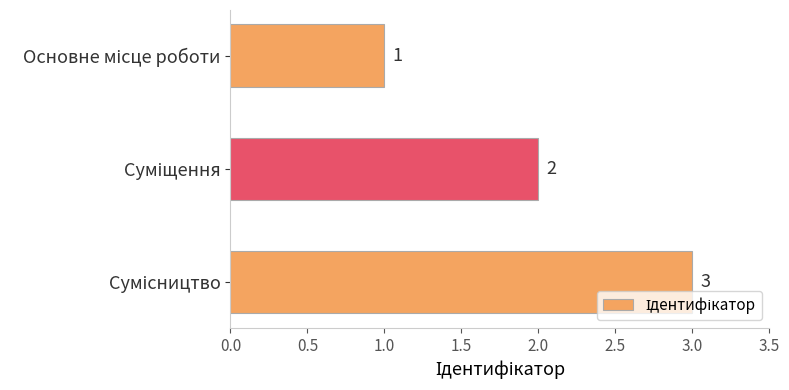

How many values are between 1 and 3?

3